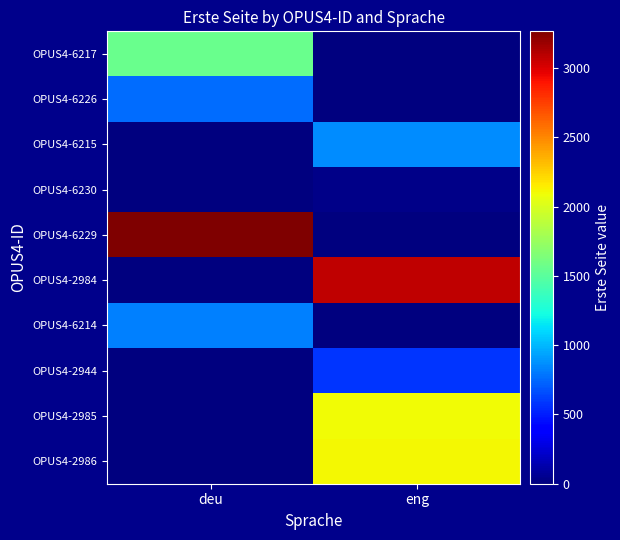

How many categories are shown in the chart?

2